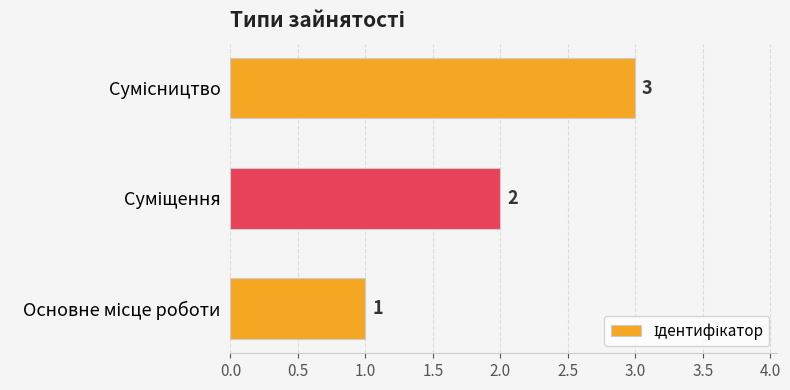

What is the sum of all values?

6